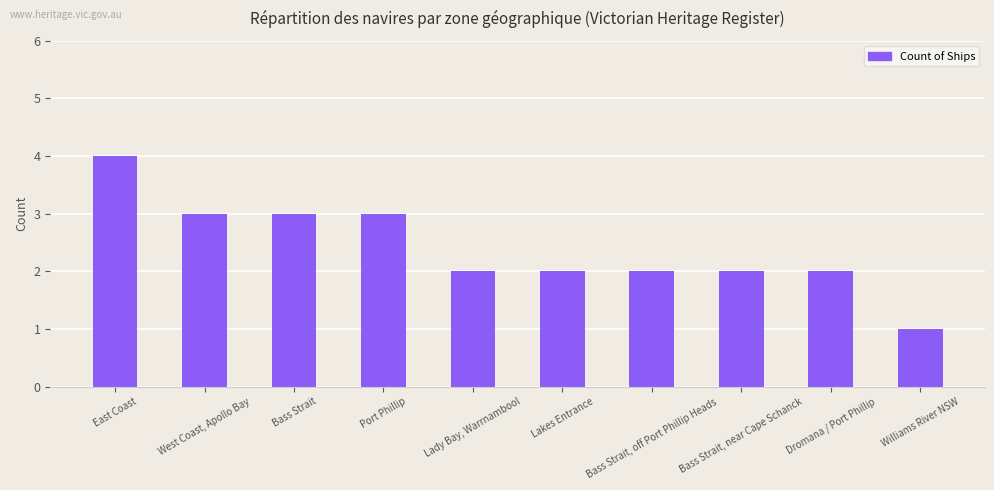

What is the greatest value displayed?

4